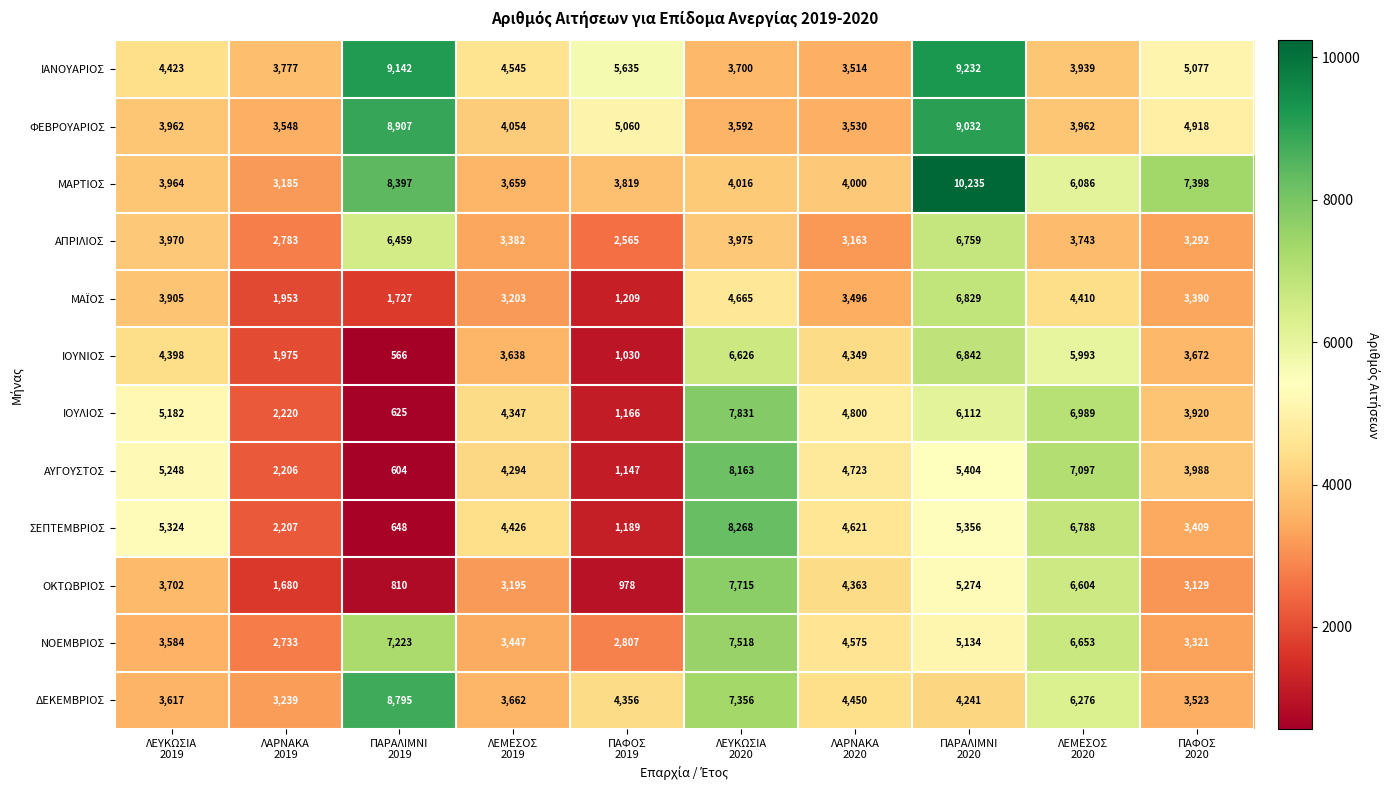

Which series has the widest spread of values?

ΣΕΠΤΕΜΒΡΙΟΣ